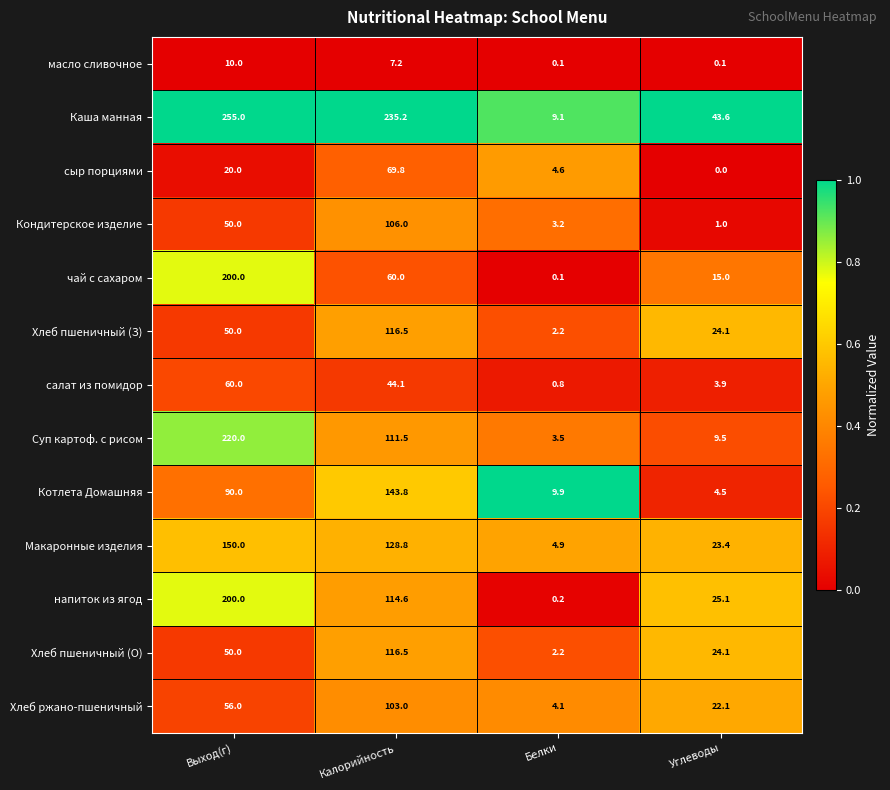

True or false: Суп картоф. с рисом has a value of 35.0 at Калорийность.

False